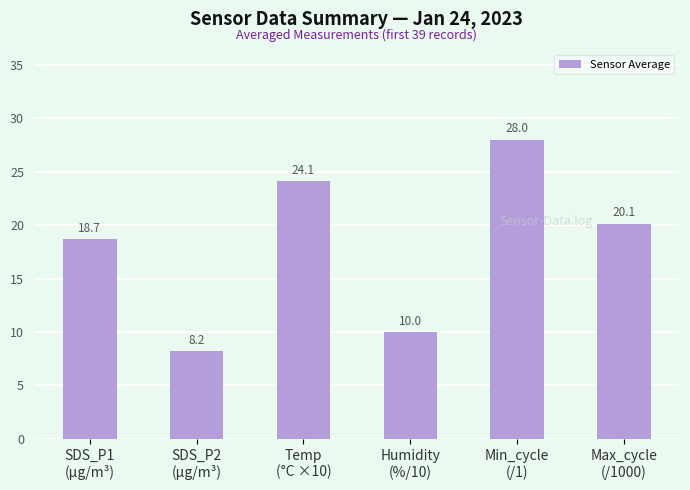

What is the average value?

18.2